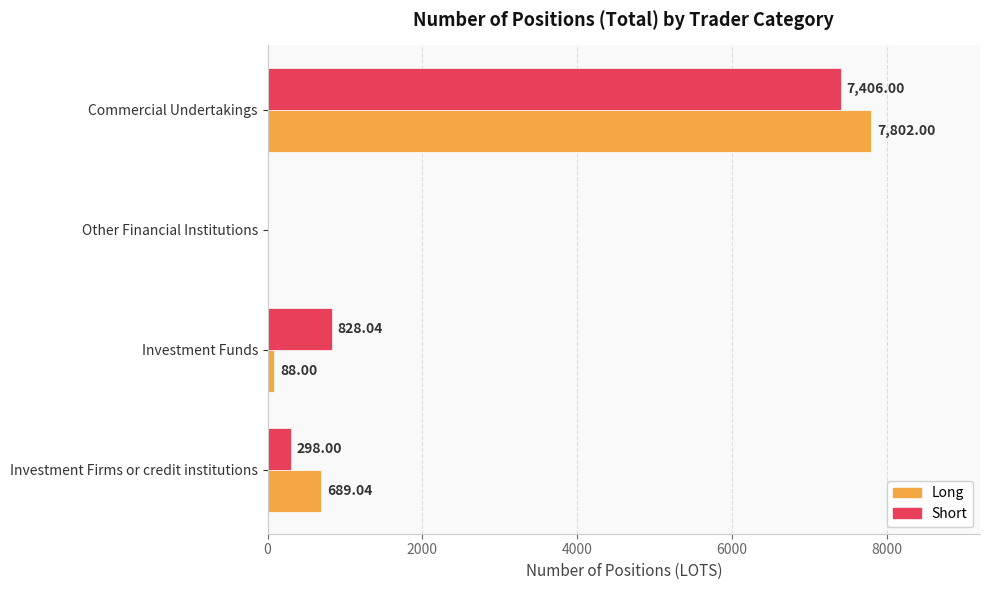

What is the sum of the Short values at Investment Funds and Investment Firms or credit institutions?

1126.0